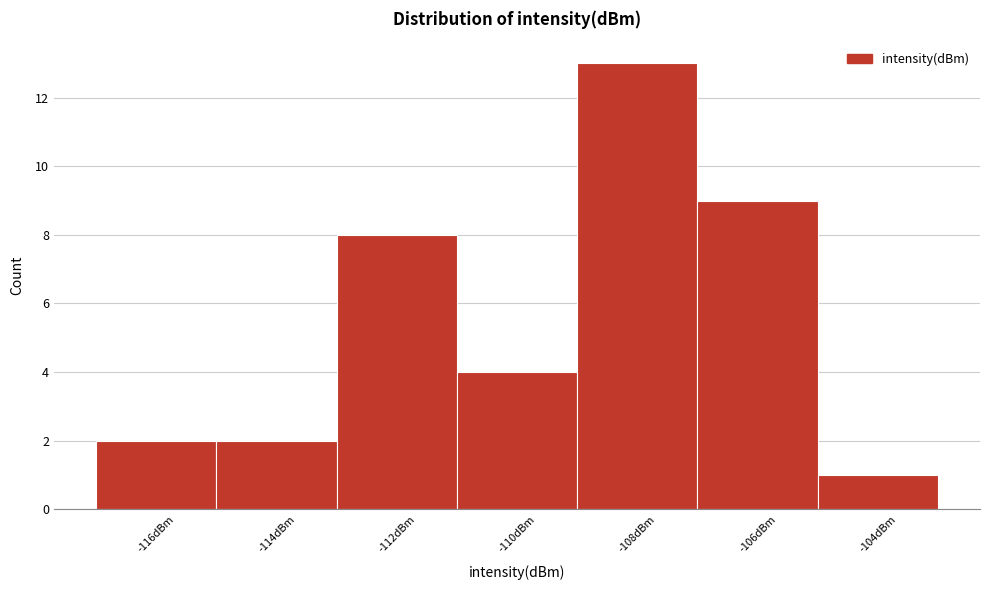

Reading left to right, list all the values displayed in this chart.

-116dBm=2	-114dBm=2	-112dBm=8	-110dBm=4	-108dBm=13	-106dBm=9	-104dBm=1